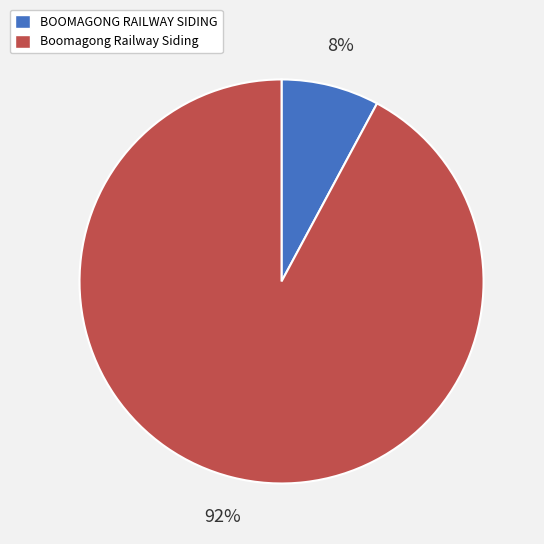

Combined, do BOOMAGONG RAILWAY SIDING and Boomagong Railway Siding account for over 50%?

Yes